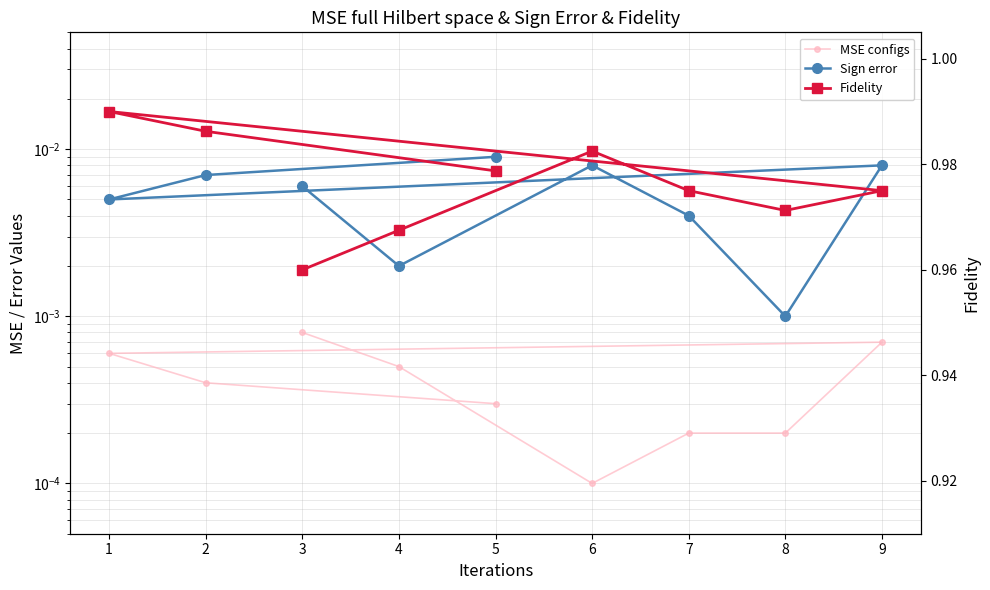

What is the difference between the highest and lowest values at 8?

1.0